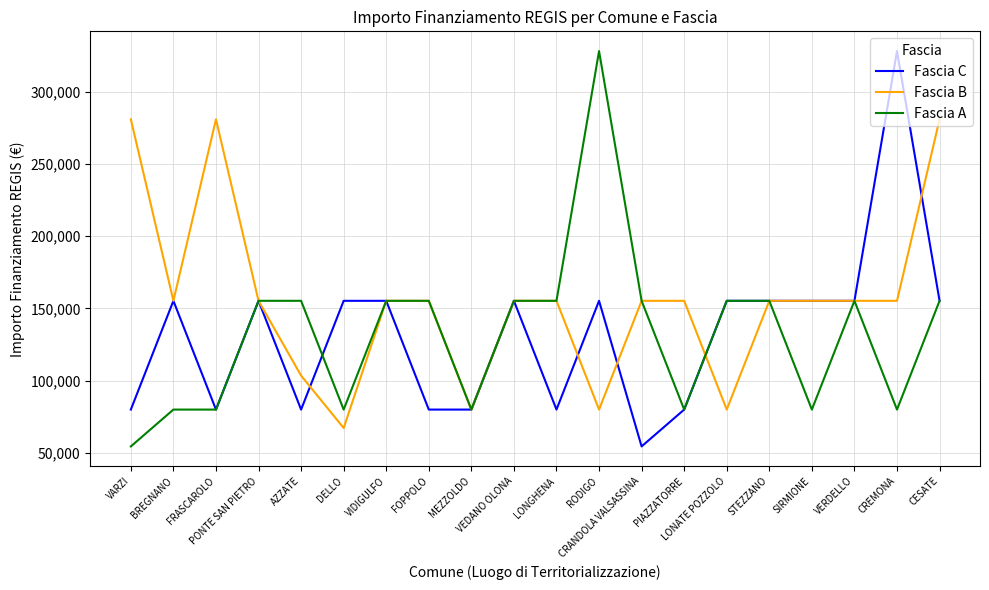

True or false: Fascia B has a value of 79922 at RODIGO.

True